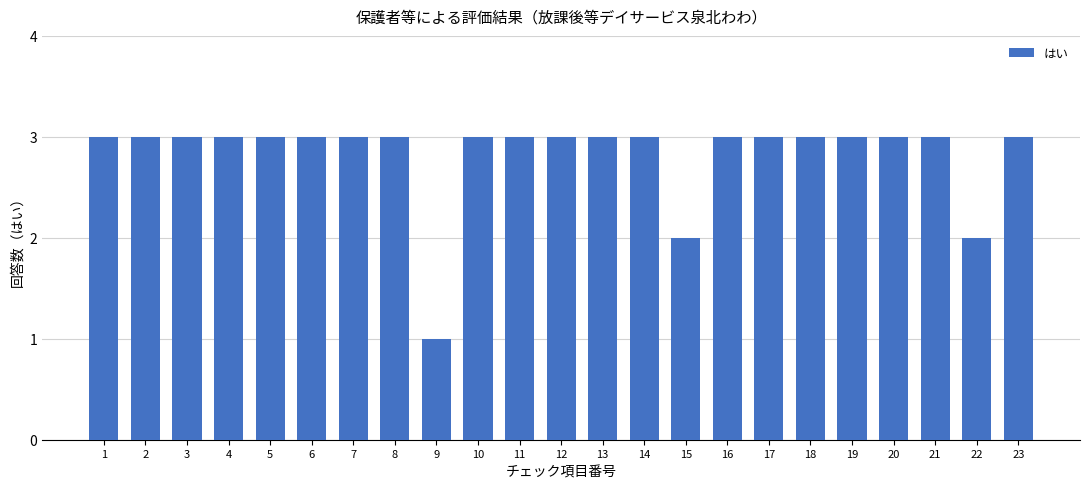

Reading left to right, transcribe all the data shown in this chart.

1=3	2=3	3=3	4=3	5=3	6=3	7=3	8=3	9=1	10=3	11=3	12=3	13=3	14=3	15=2	16=3	17=3	18=3	19=3	20=3	21=3	22=2	23=3